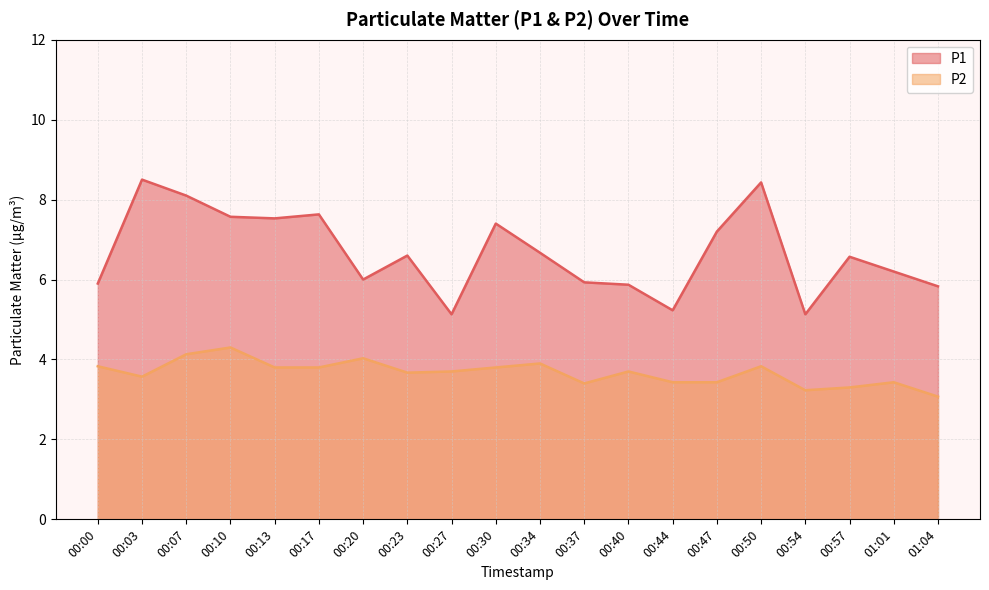

List the series in order of their peak value, lowest first.

P2, P1